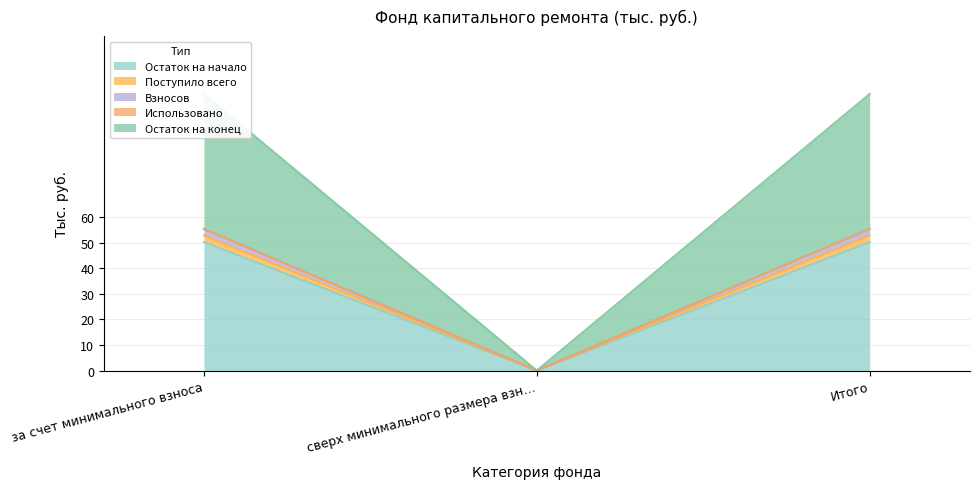

List the labels in order of Остаток на начало value, smallest first.

сверх минимального размера взн…, за счет минимального взноса, Итого